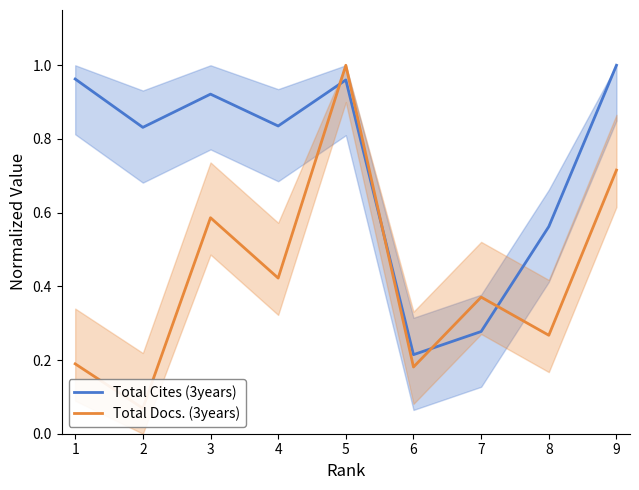

Where is Total Docs. (3years) nearest to the value 0?

2